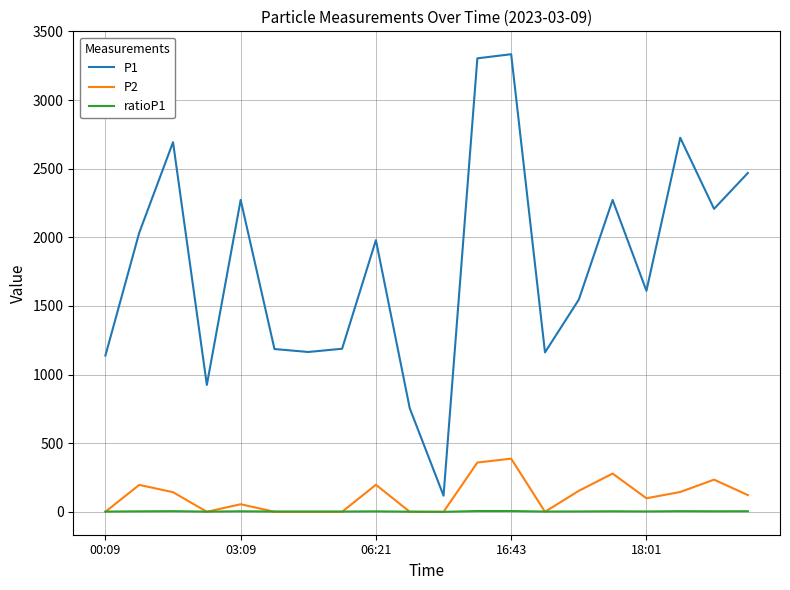

Which series ends up on top after the final intersection of ratioP1 and P2?

P2